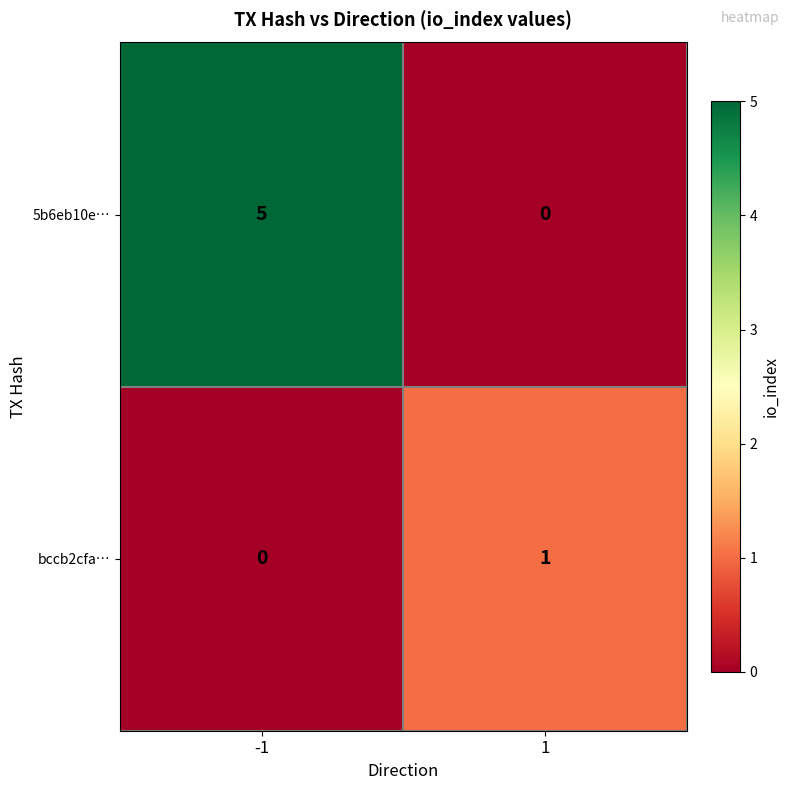

What is the maximum value shown in the chart?

5